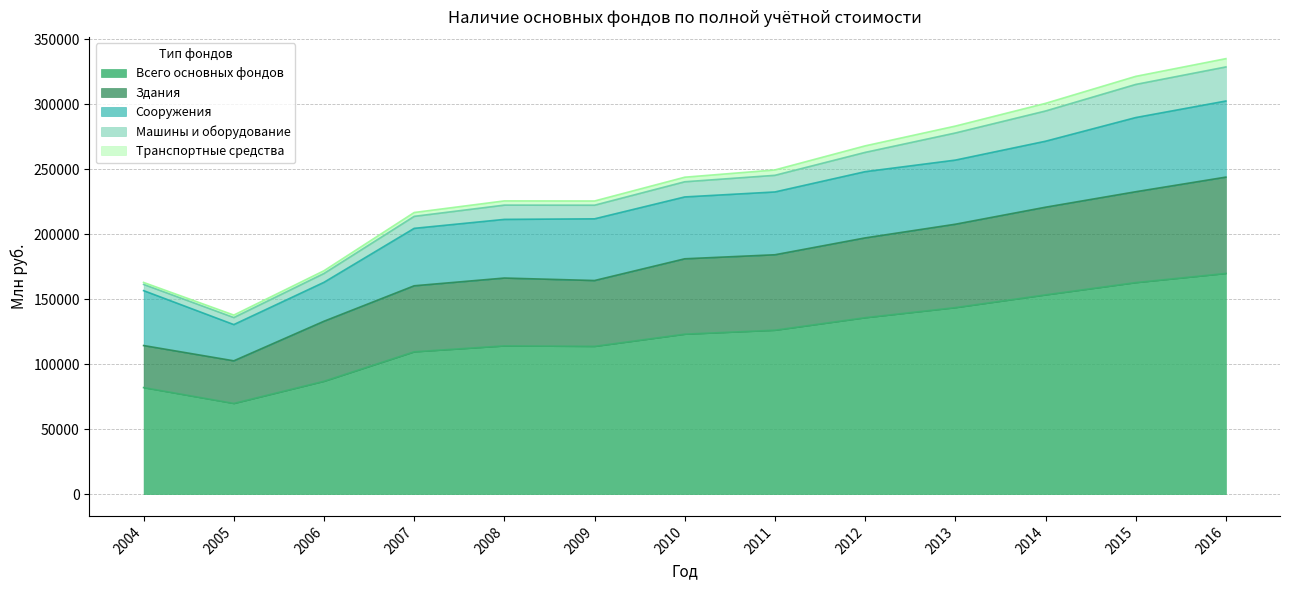

How many interior local peaks does the Сооружения series have?

1